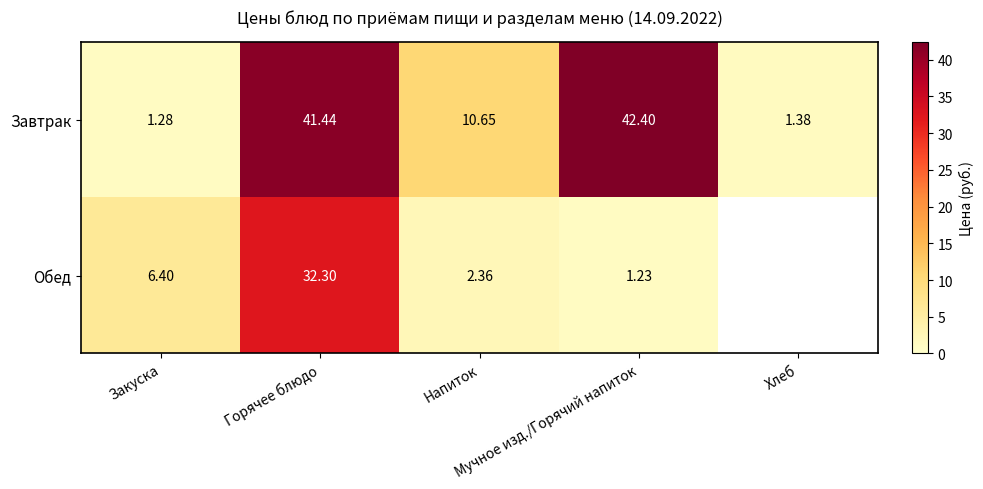

Which series changed the most between Мучное изд./Горячий напиток and Хлеб?

Завтрак